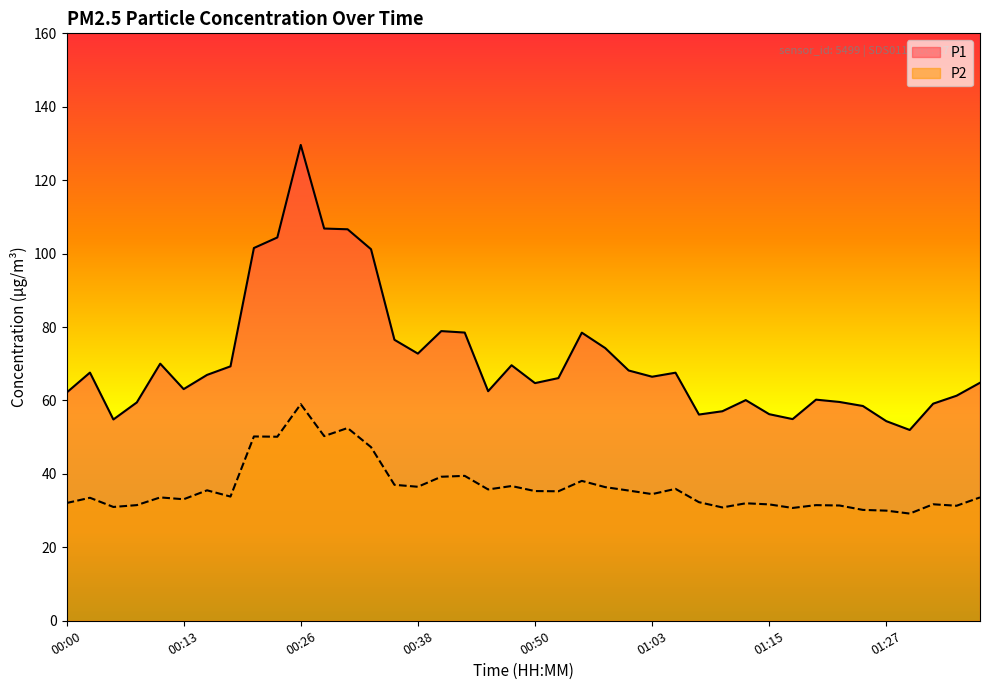

Which series has the widest spread of values?

P1